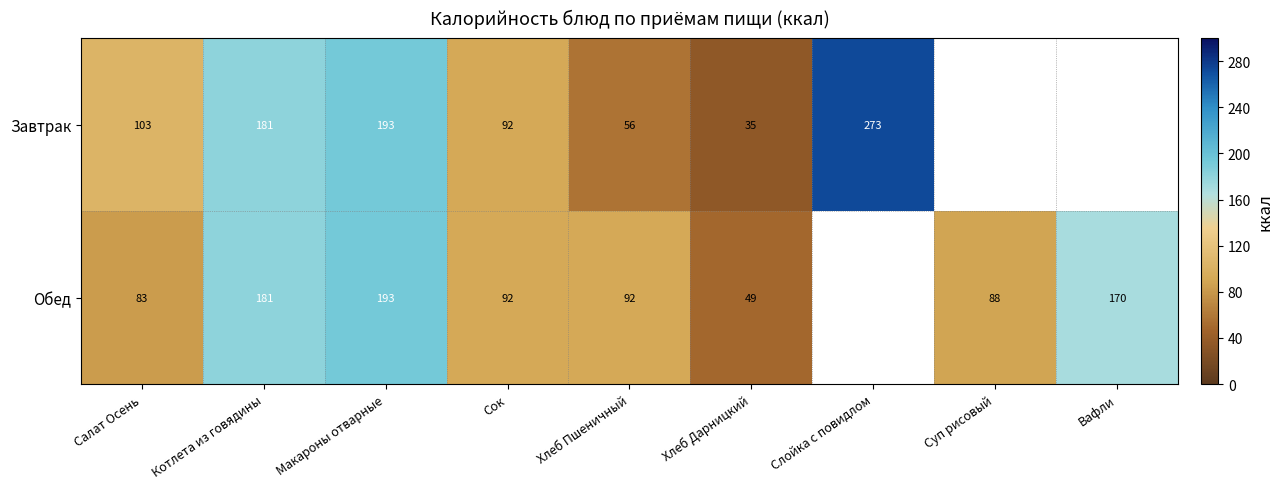

Between Котлета из говядины and Хлеб Пшеничный, which series saw the biggest shift?

Завтрак